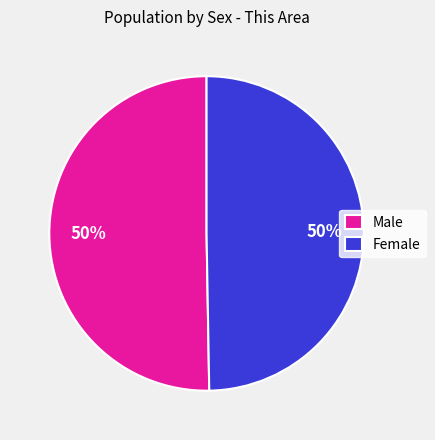

To the nearest percent, what is the average slice percentage?

50%